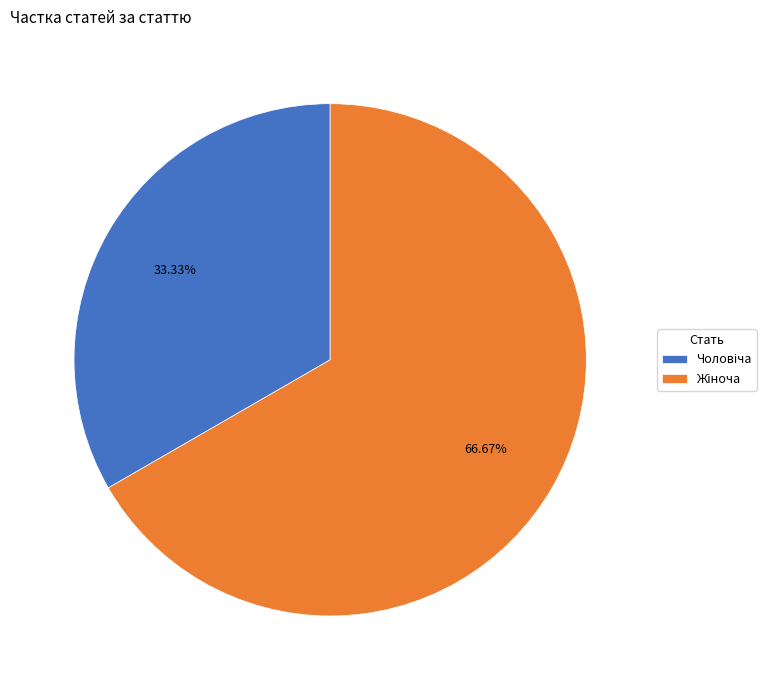

Is there any slice that represents more than half of the pie?

Yes